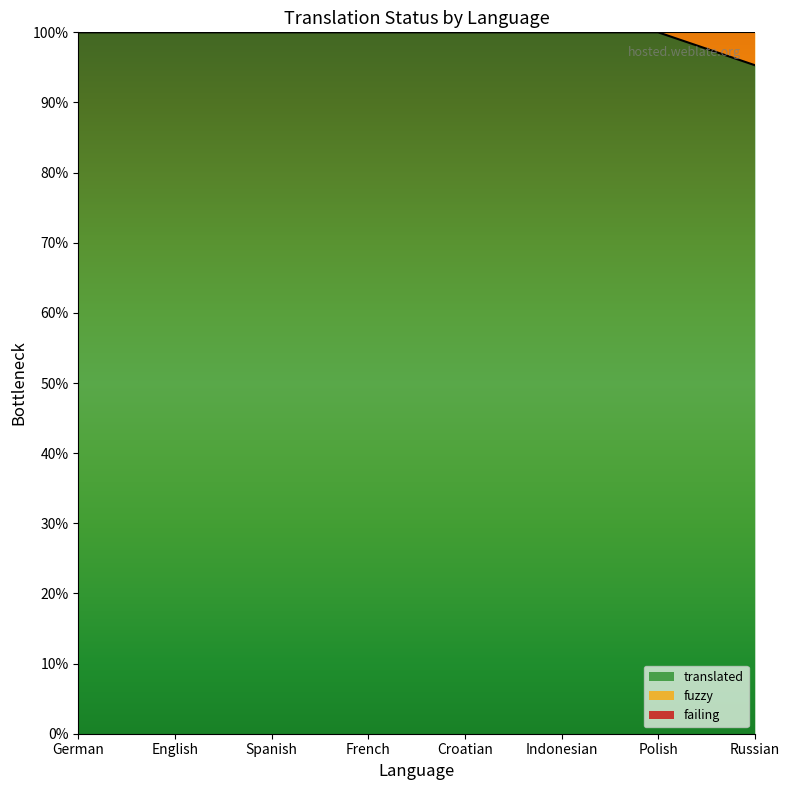

Reading left to right, transcribe all the data shown in this chart.

translated: German=64	English=64	Spanish=64	French=64	Croatian=64	Indonesian=64	Polish=64	Russian=61
fuzzy: German=0	English=0	Spanish=0	French=0	Croatian=0	Indonesian=0	Polish=0	Russian=3
failing: German=0	English=0	Spanish=0	French=0	Croatian=0	Indonesian=0	Polish=0	Russian=0